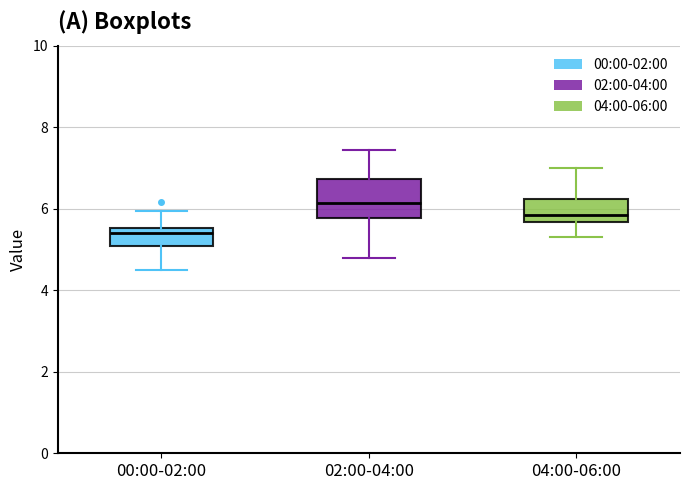

Which box's median line is the highest?

02:00-04:00